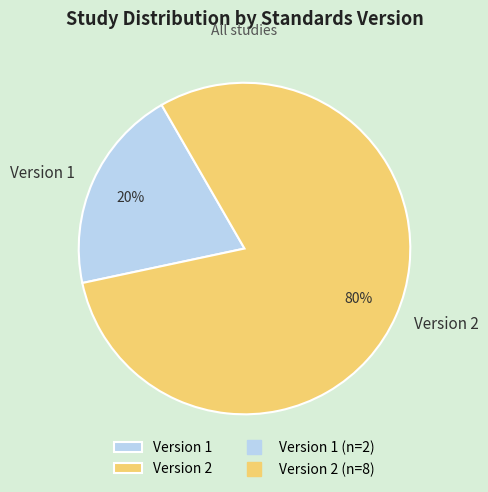

True or false: Version 1 accounts for 14% of the total.

False